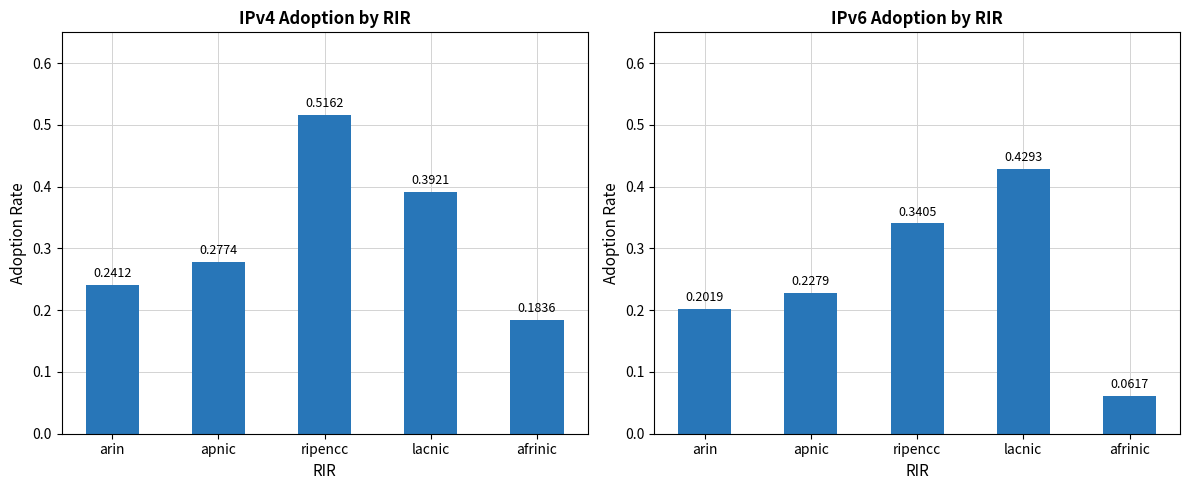

List the labels in order of IPv6 adoption value, largest first.

lacnic, ripencc, apnic, arin, afrinic